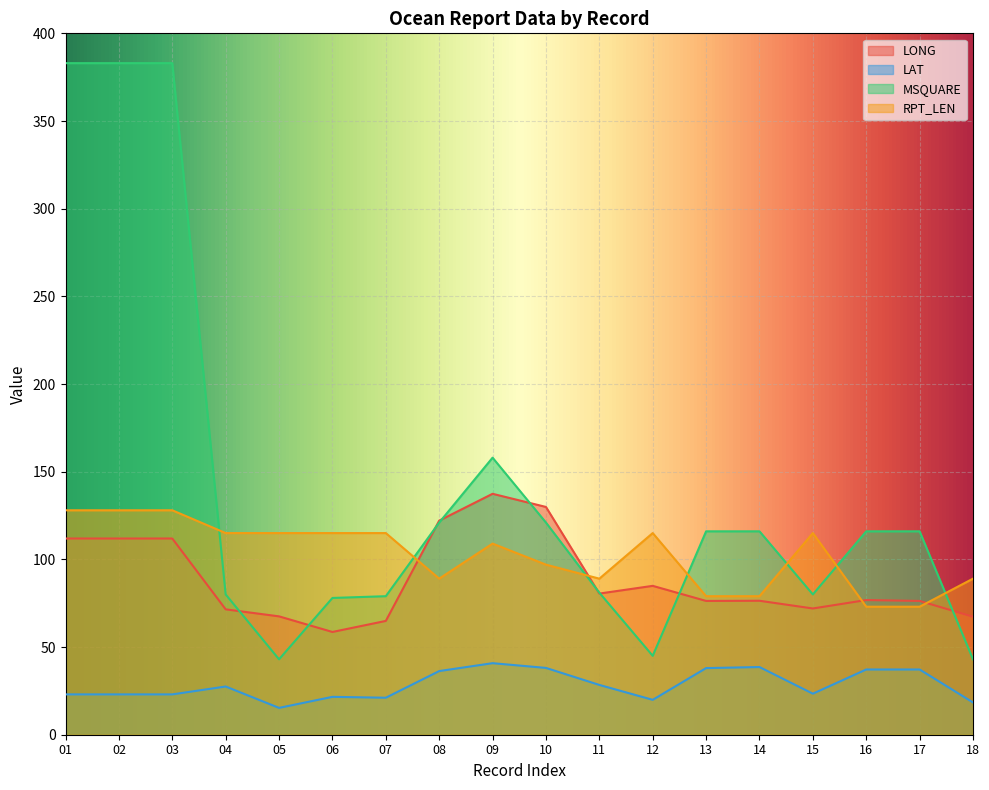

At which label is LONG closest to 98?

12